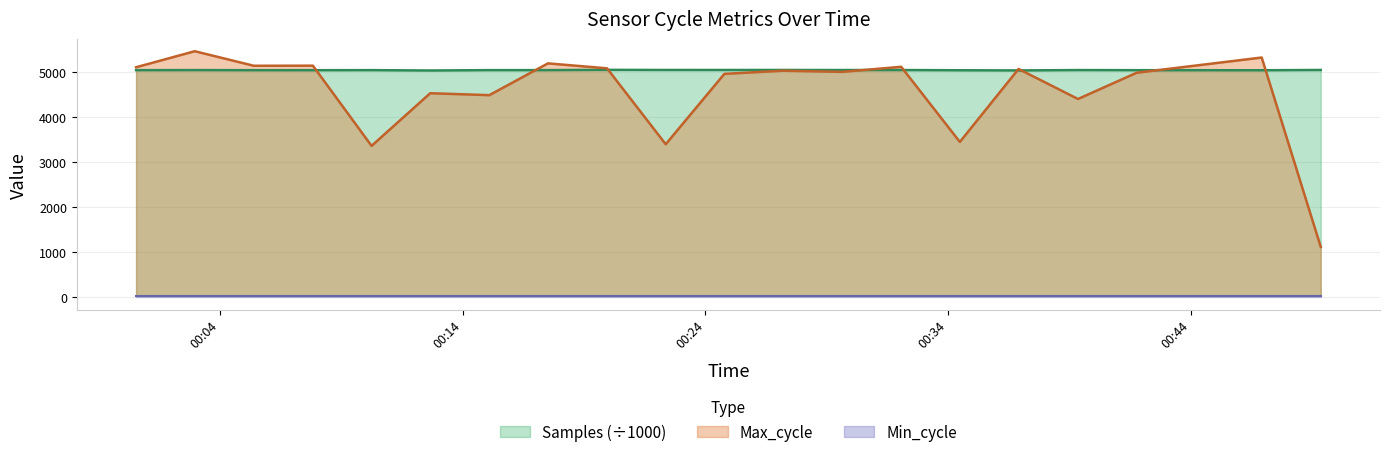

Which label corresponds to the smallest value in the chart?

2023/02/02 00:49:21